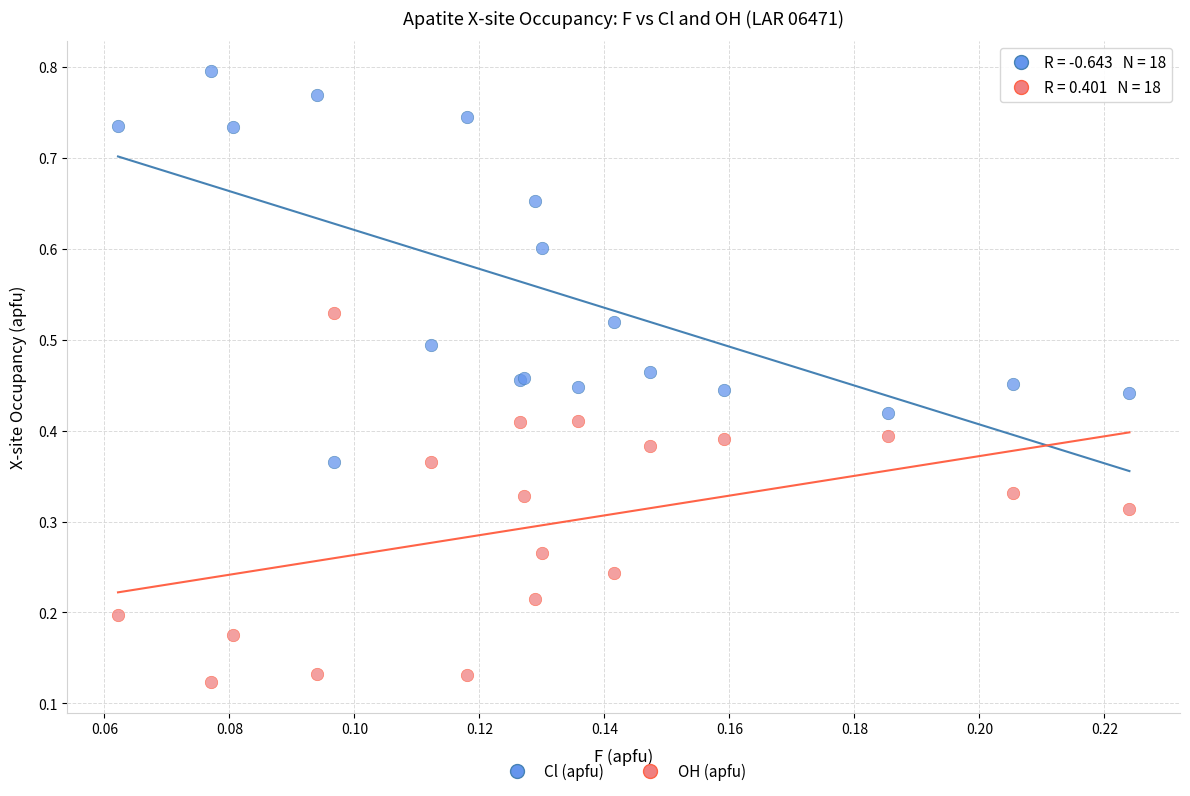

Which series contains the lowest Y value?

OH (apfu)